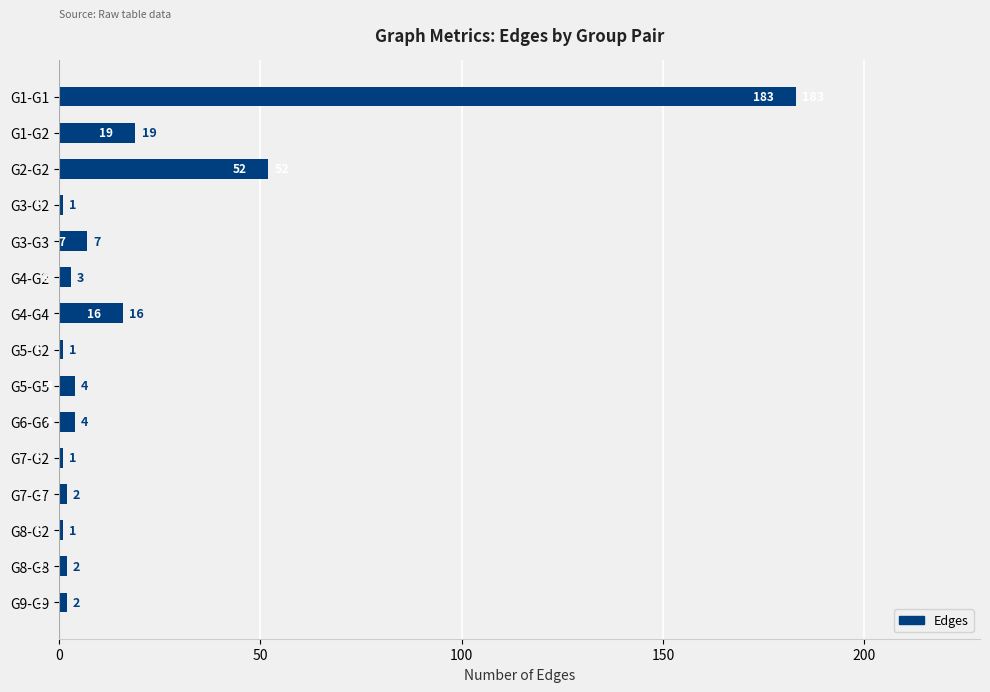

Count the number of categories in the chart.

15